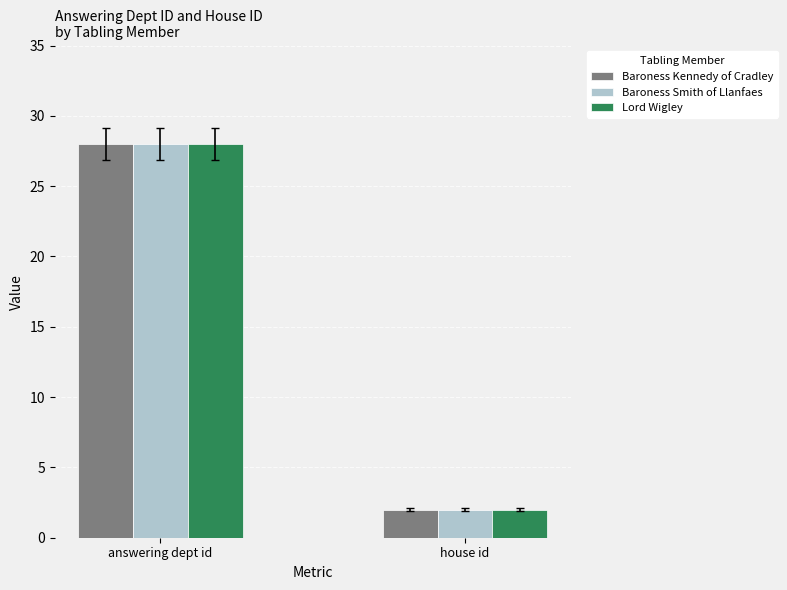

List the labels in order of Baroness Kennedy of Cradley value, smallest first.

house id, answering dept id